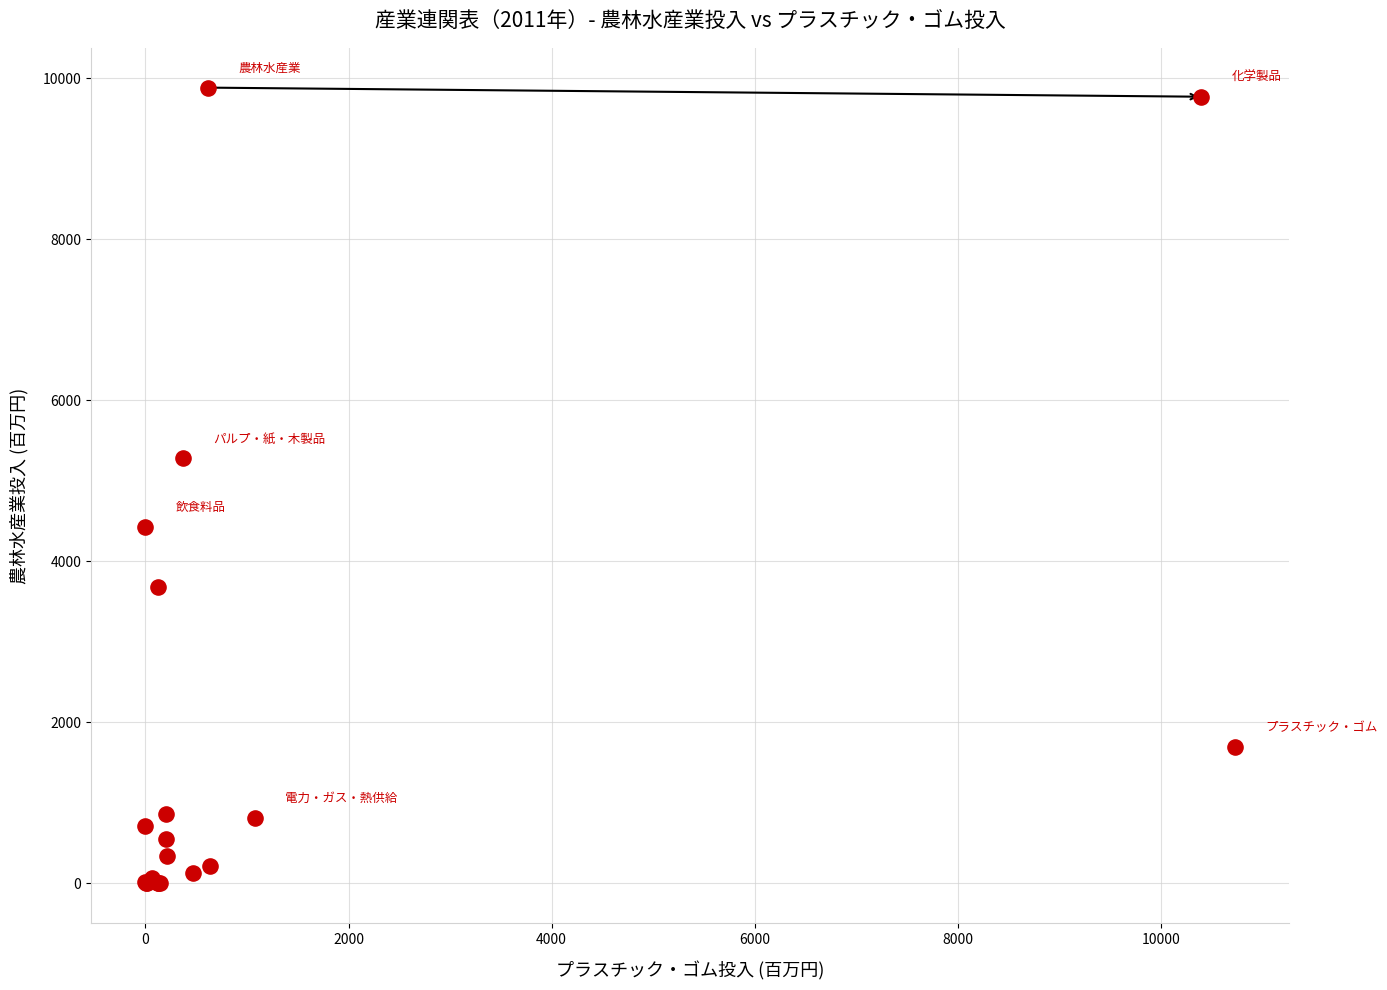

What Y value in the scatter plot is closest to 4941?

5277